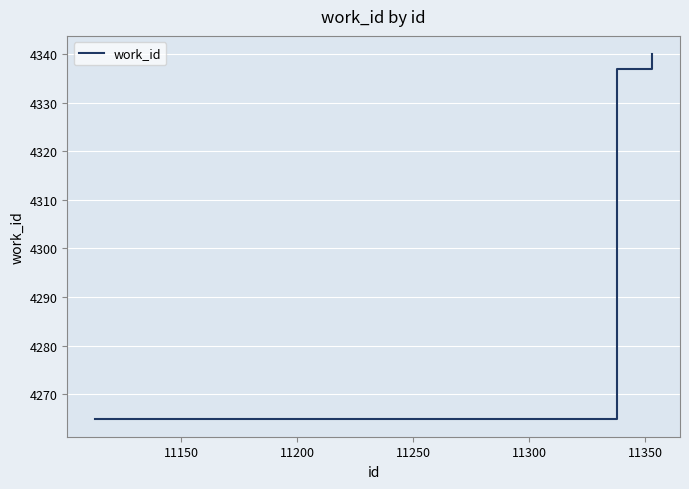

What is the difference between the maximum and minimum values?

75